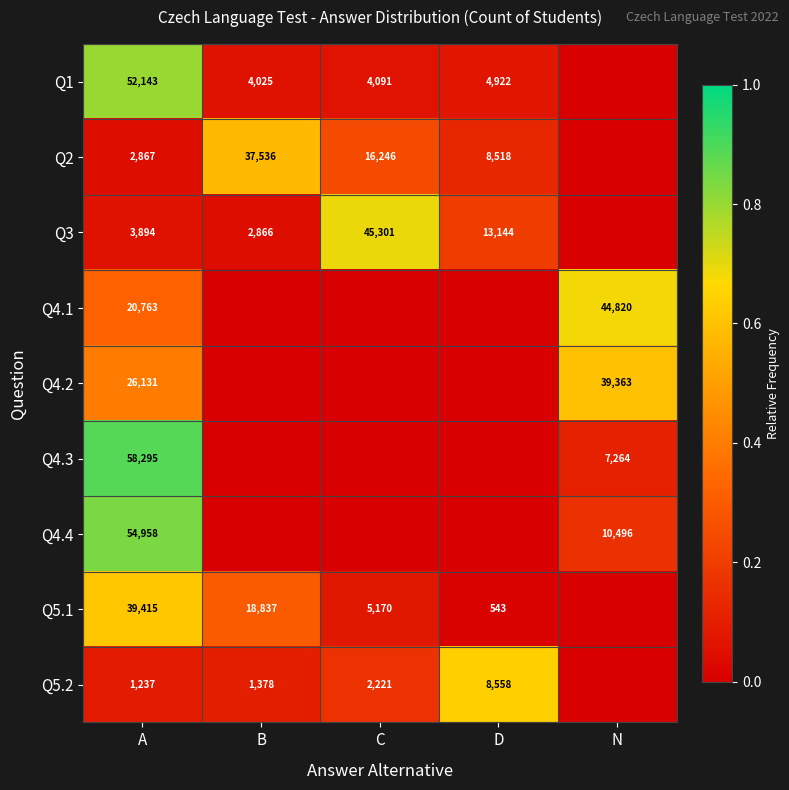

The Q5.2 series shows 1237 at A. True or false?

True